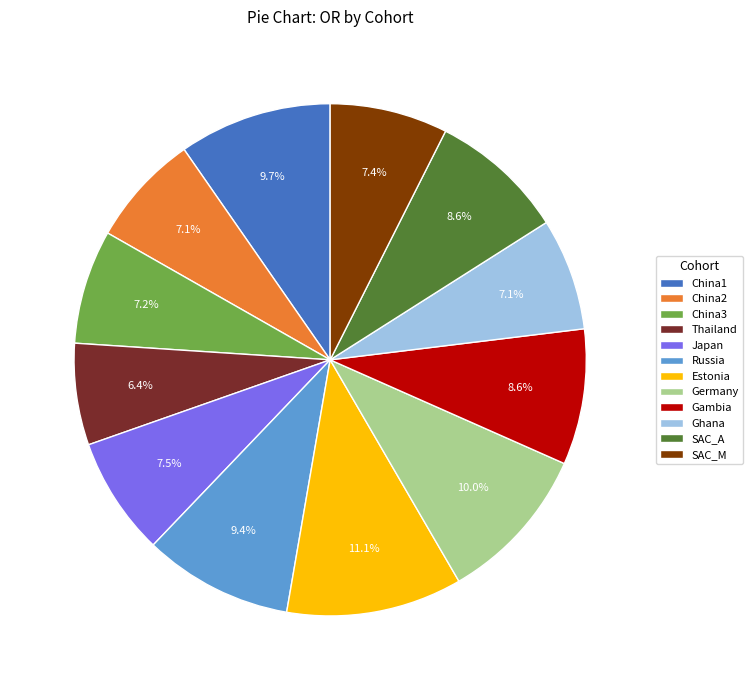

What percentage is NOT represented by Thailand?

93.6%